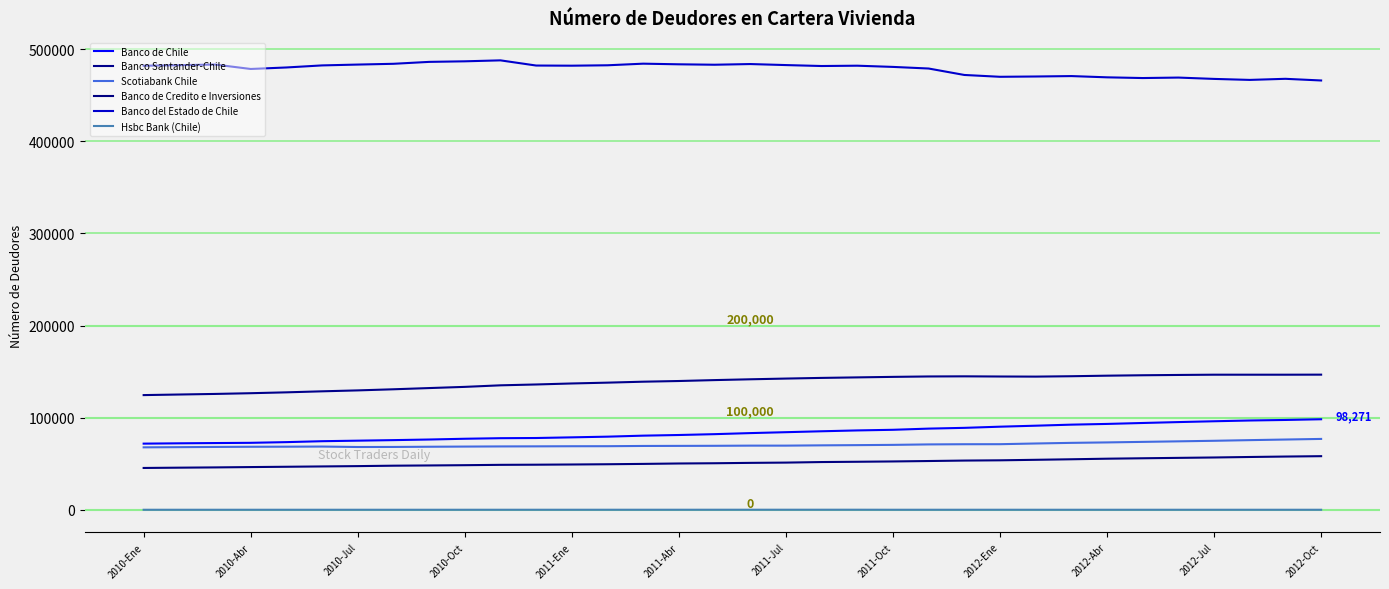

Which series has the largest total across all categories?

Banco del Estado de Chile